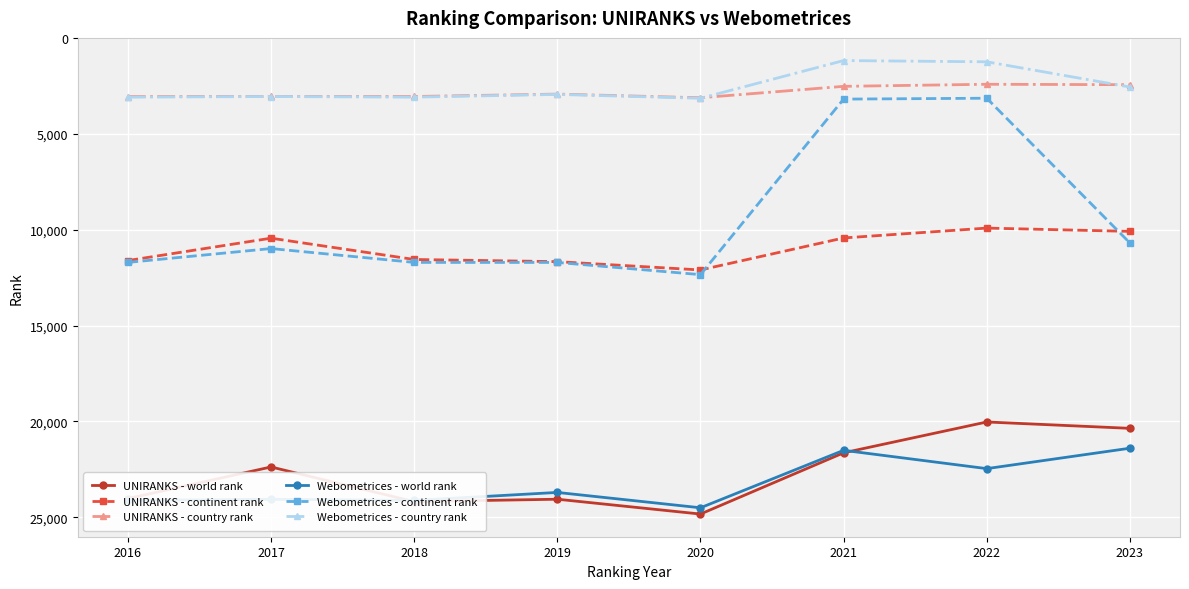

What is the spread (max minus min) of values at 2022?

21227